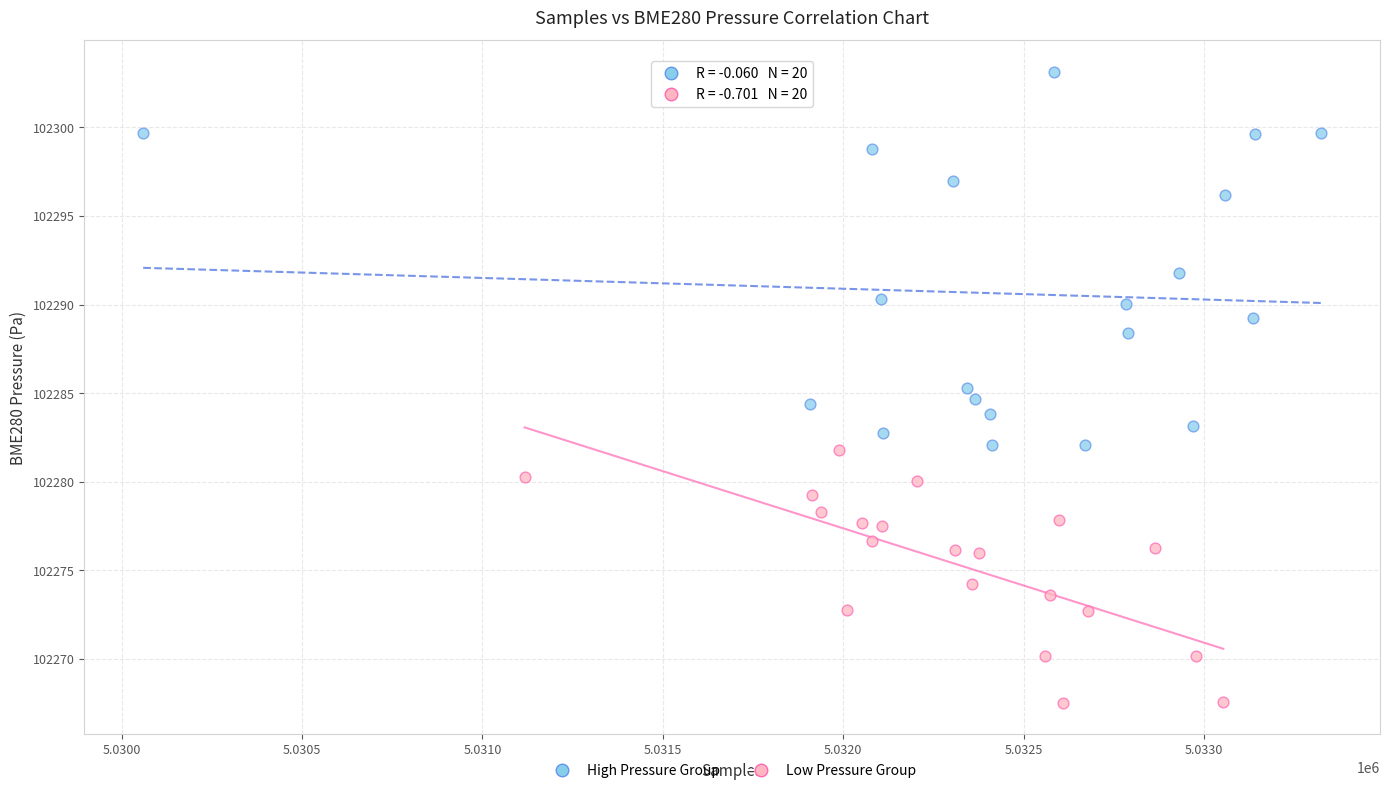

Which series contains the highest Y value?

High Pressure Group